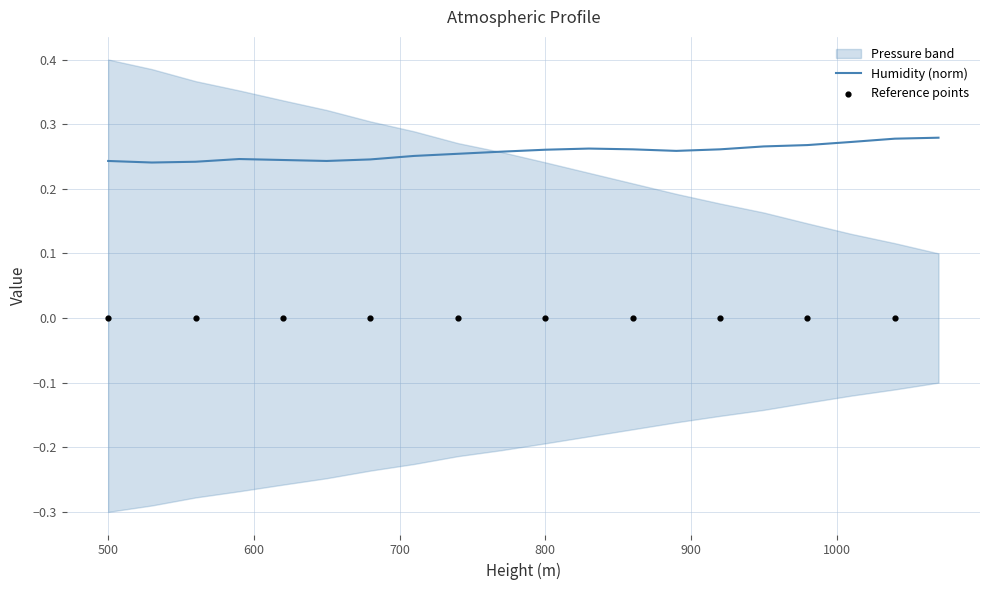

Which has a higher value, 800 or 830?

830